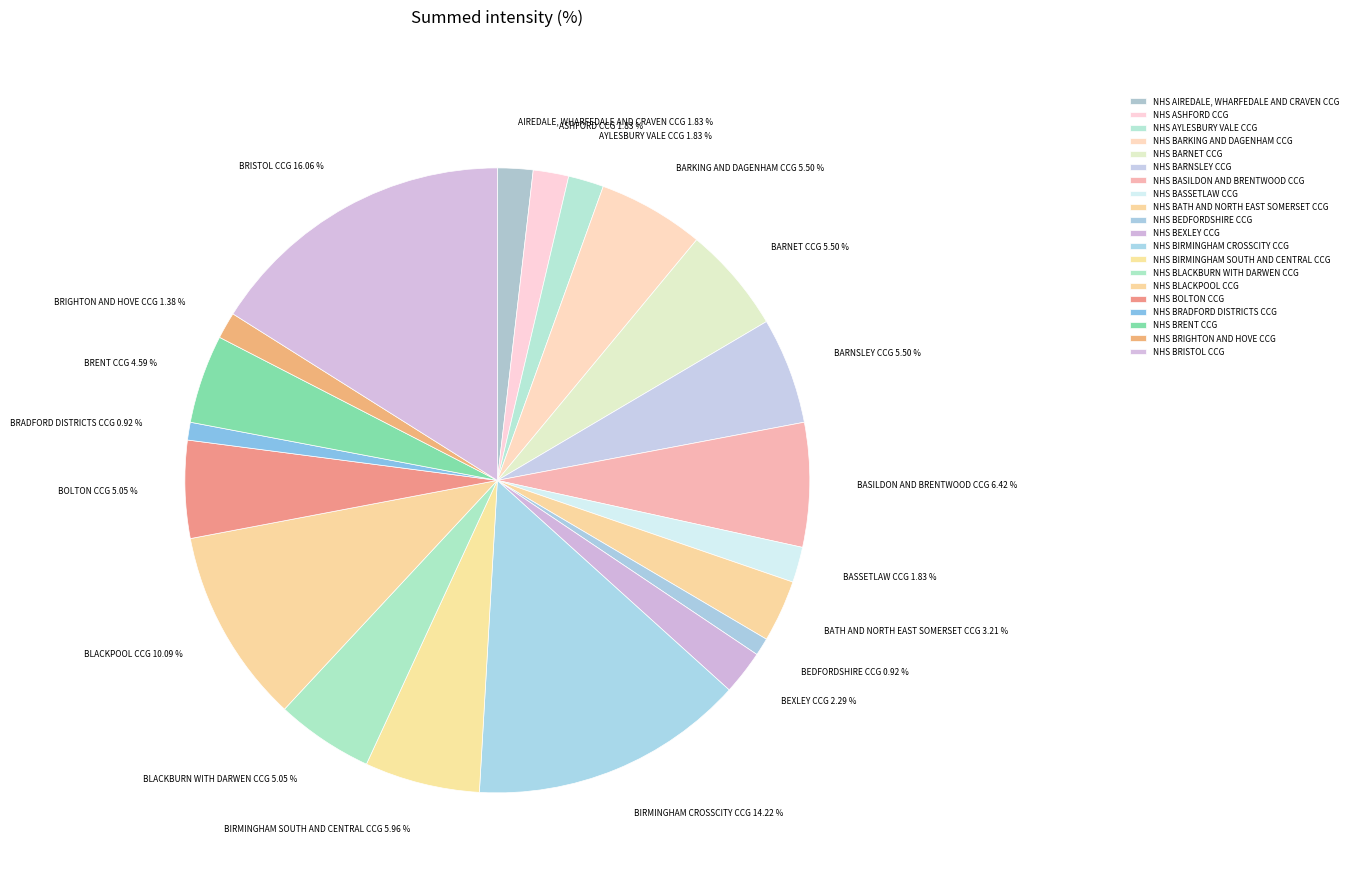

Which category has the smallest portion of the pie?

NHS BEDFORDSHIRE CCG